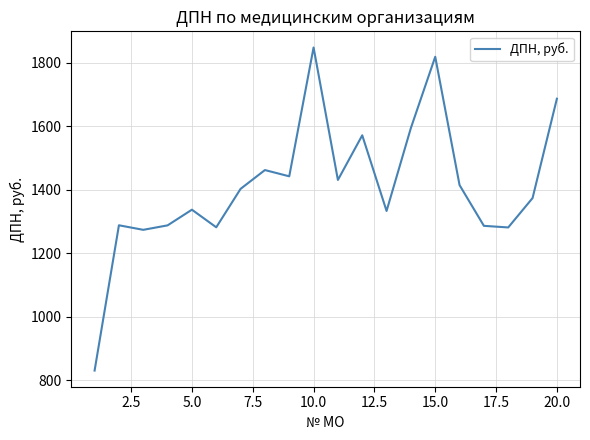

What is the difference between the maximum and minimum values?

1018.9